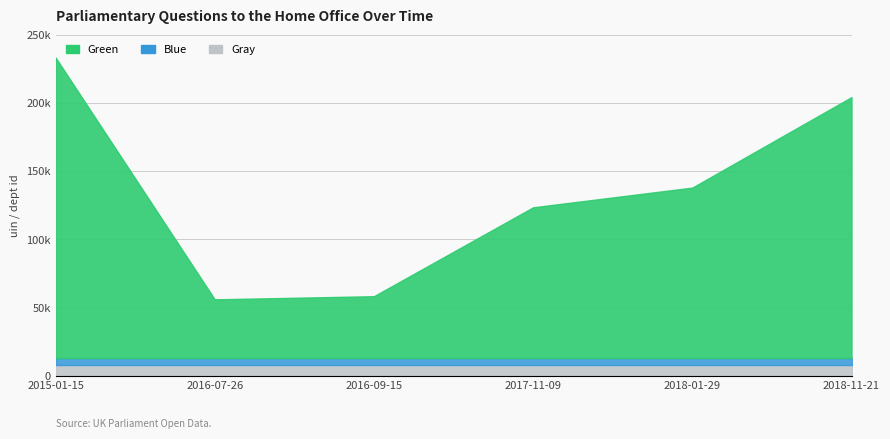

True or false: Green and Gray intersect in this chart.

False